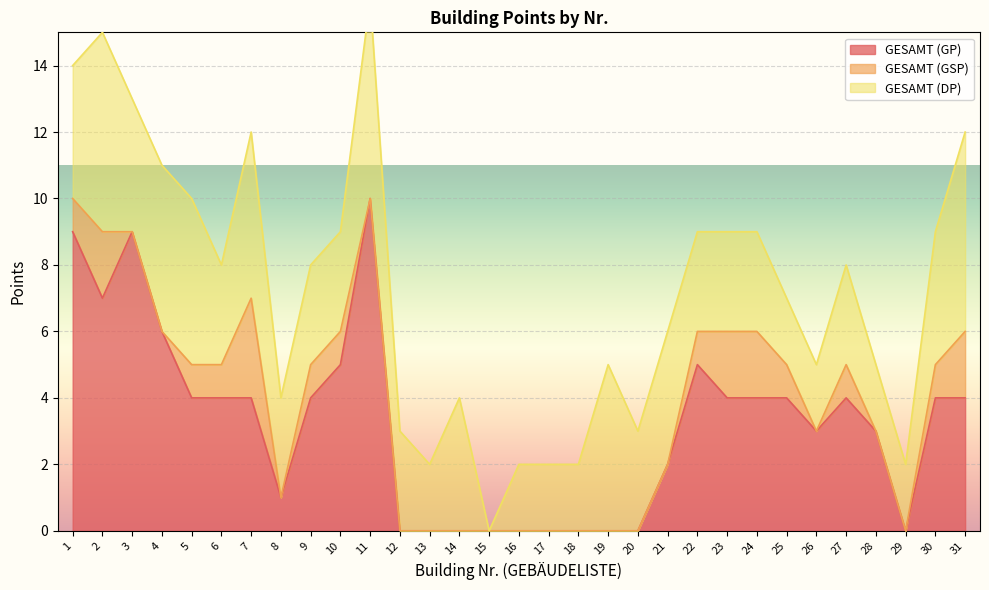

At which label does GESAMT (GP) first exceed 4?

1